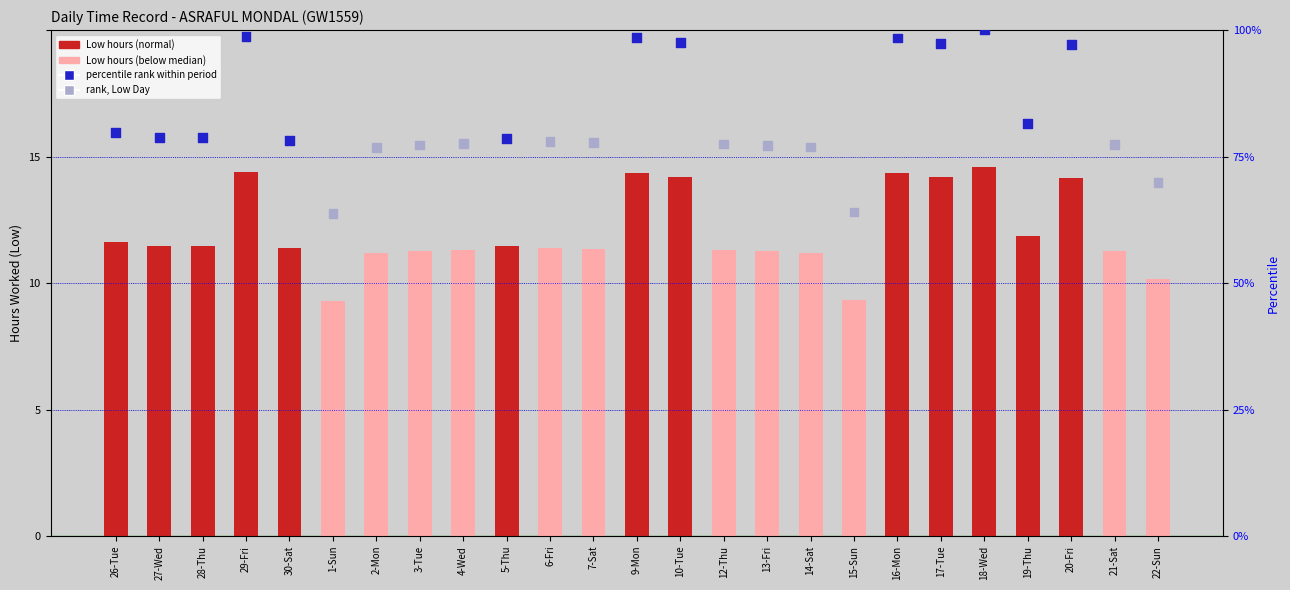

Approximately how many times larger is the value at 18-Wed compared to 27-Wed?

1.3